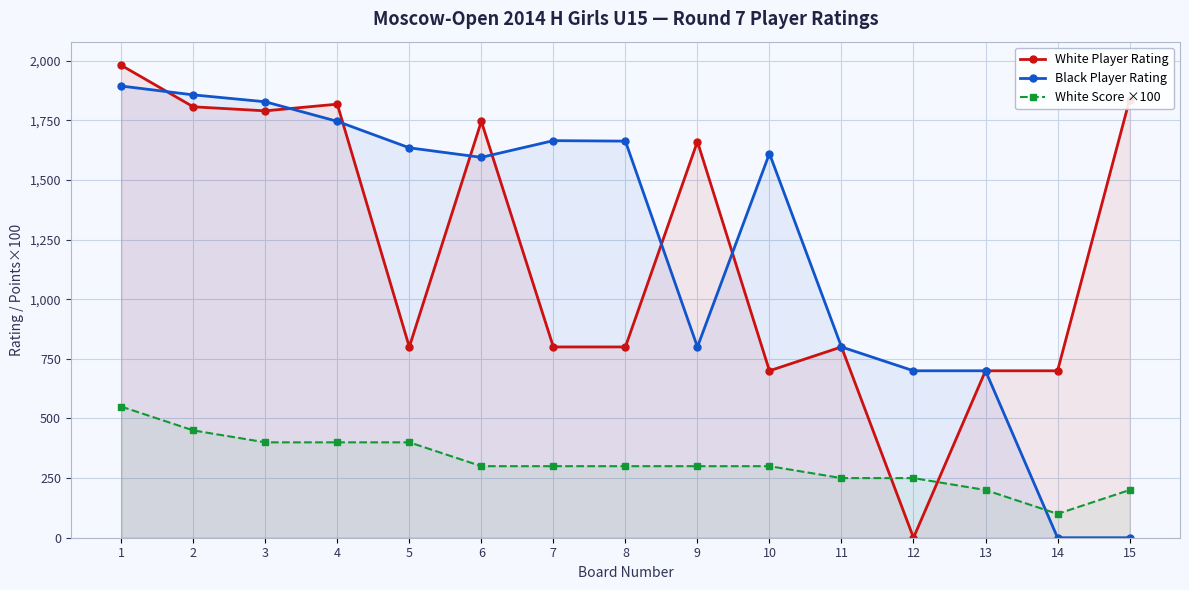

Reading left to right, transcribe all the data shown in this chart.

White Player Rating: 1=1981	2=1807	3=1790	4=1818	5=800	6=1746	7=800	8=800	9=1661	10=700	11=800	12=0	13=700	14=700	15=1837
Black Player Rating: 1=1894	2=1857	3=1828	4=1746	5=1635	6=1595	7=1665	8=1663	9=800	10=1611	11=800	12=700	13=700	14=0	15=0
White Score ×100: 1=550	2=450	3=400	4=400	5=400	6=300	7=300	8=300	9=300	10=300	11=250	12=250	13=200	14=100	15=200